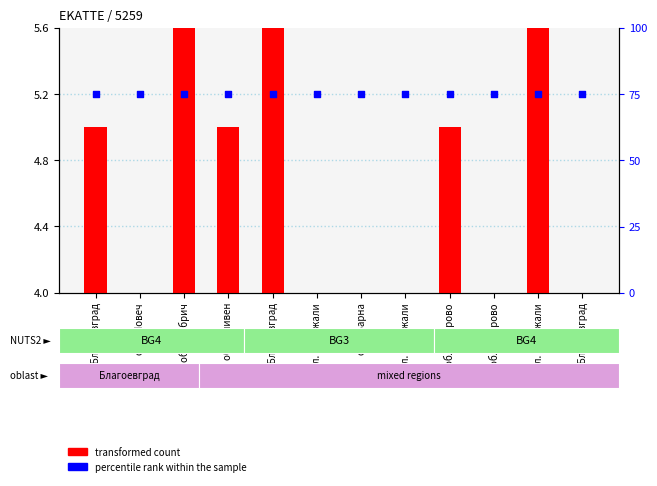

At how many categories does at least one series exceed 45?

12